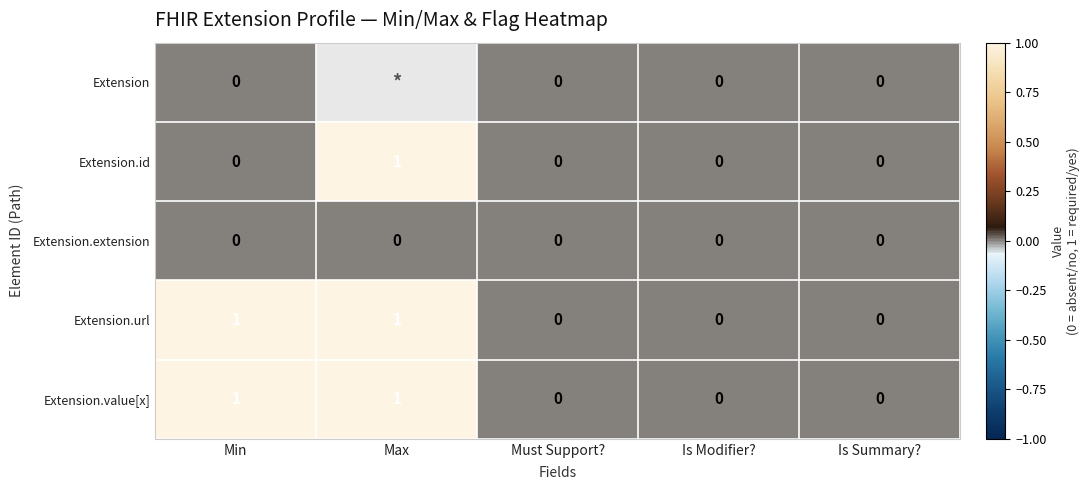

True or false: Extension.url has a value of 0 at Must Support?.

True